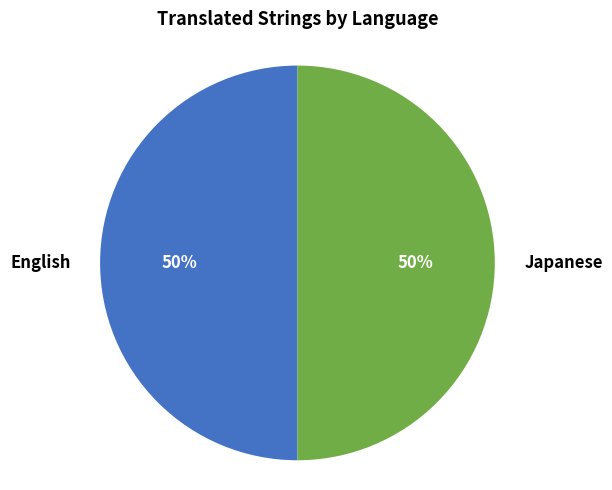

True or false: Japanese accounts for 56% of the total.

False